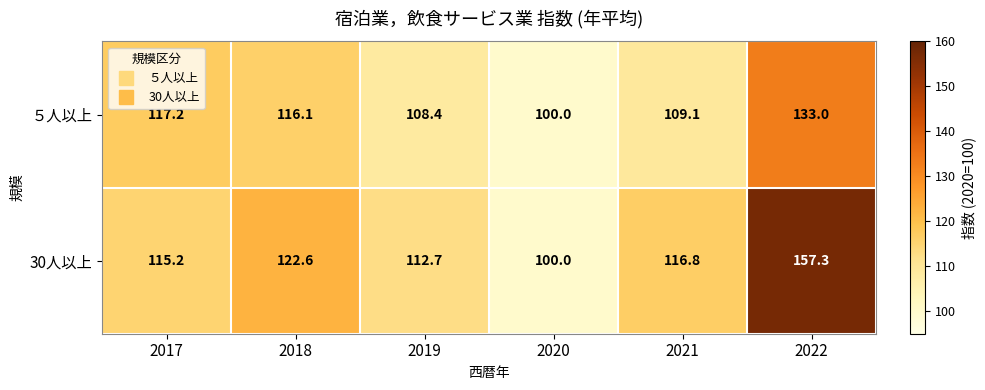

At which label does 30人以上 first exceed 116?

2018